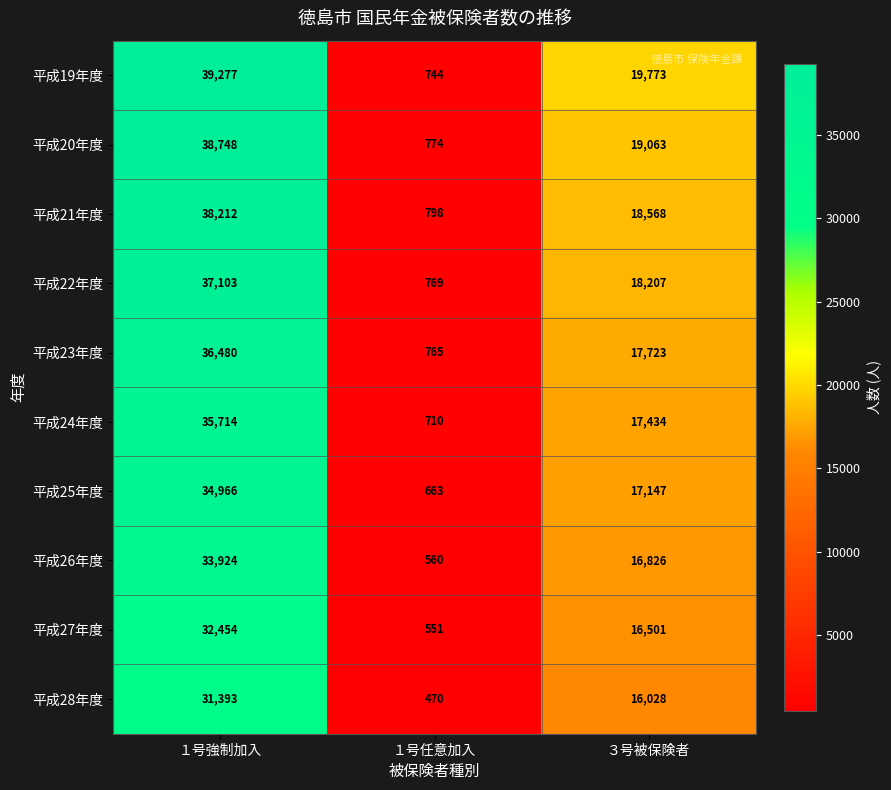

Reading left to right, transcribe all the data shown in this chart.

平成19年度: １号強制加入=39277	１号任意加入=744	３号被保険者=19773
平成20年度: １号強制加入=38748	１号任意加入=774	３号被保険者=19063
平成21年度: １号強制加入=38212	１号任意加入=798	３号被保険者=18568
平成22年度: １号強制加入=37103	１号任意加入=769	３号被保険者=18207
平成23年度: １号強制加入=36480	１号任意加入=765	３号被保険者=17723
平成24年度: １号強制加入=35714	１号任意加入=710	３号被保険者=17434
平成25年度: １号強制加入=34966	１号任意加入=663	３号被保険者=17147
平成26年度: １号強制加入=33924	１号任意加入=560	３号被保険者=16826
平成27年度: １号強制加入=32454	１号任意加入=551	３号被保険者=16501
平成28年度: １号強制加入=31393	１号任意加入=470	３号被保険者=16028